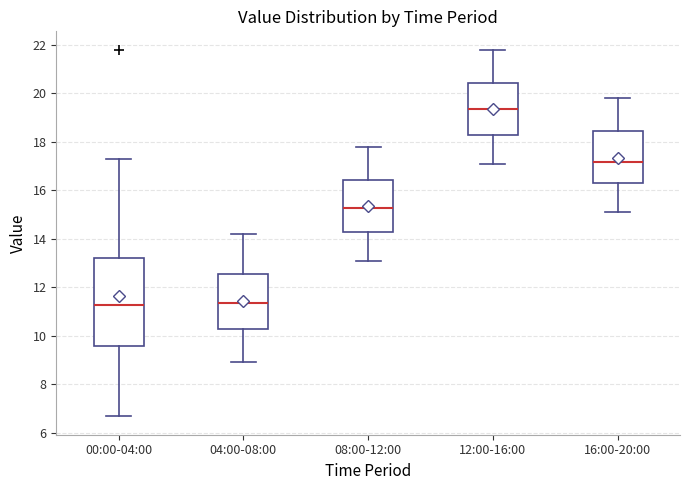

Reading left to right, read every box against the y-axis: the position of its median line, the range the box covers, and the ends of its whiskers. The values are not printed on the chart, so give them approximately, as read against the axis.

00:00-04:00: median 11.2, box 9.6 to 13.2, whiskers 6.6 to 17.4
04:00-08:00: median 11.4, box 10.2 to 12.6, whiskers 9.0 to 14.2
08:00-12:00: median 15.2, box 14.2 to 16.4, whiskers 13.2 to 17.8
12:00-16:00: median 19.4, box 18.2 to 20.4, whiskers 17.2 to 21.8
16:00-20:00: median 17.2, box 16.4 to 18.4, whiskers 15.2 to 19.8